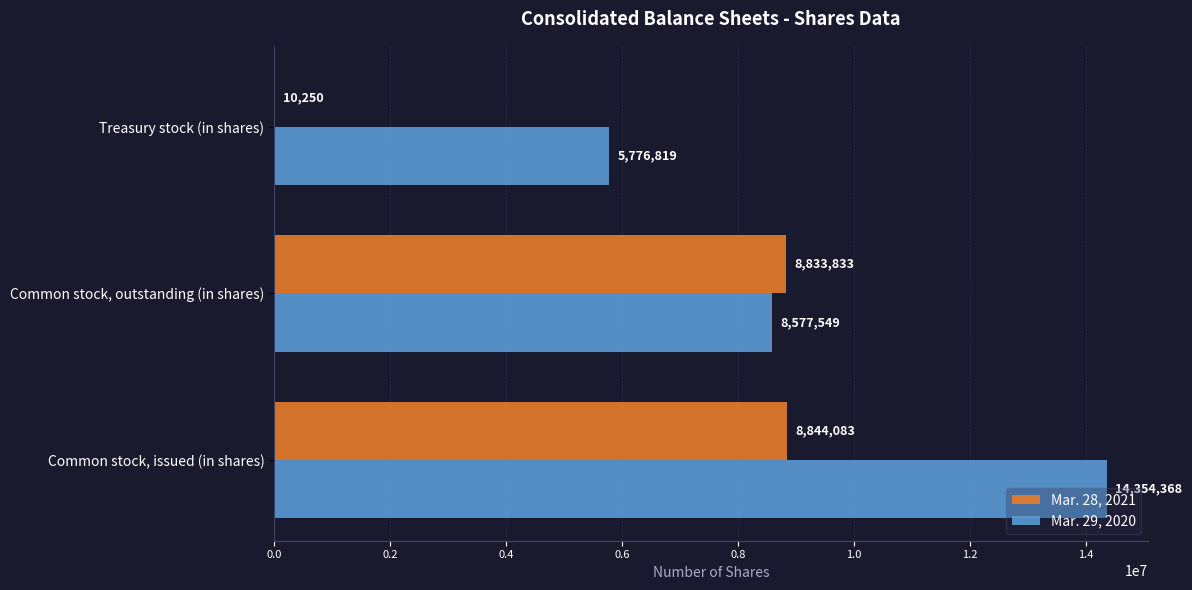

What are all the series names shown in the legend?

Mar. 28, 2021, Mar. 29, 2020